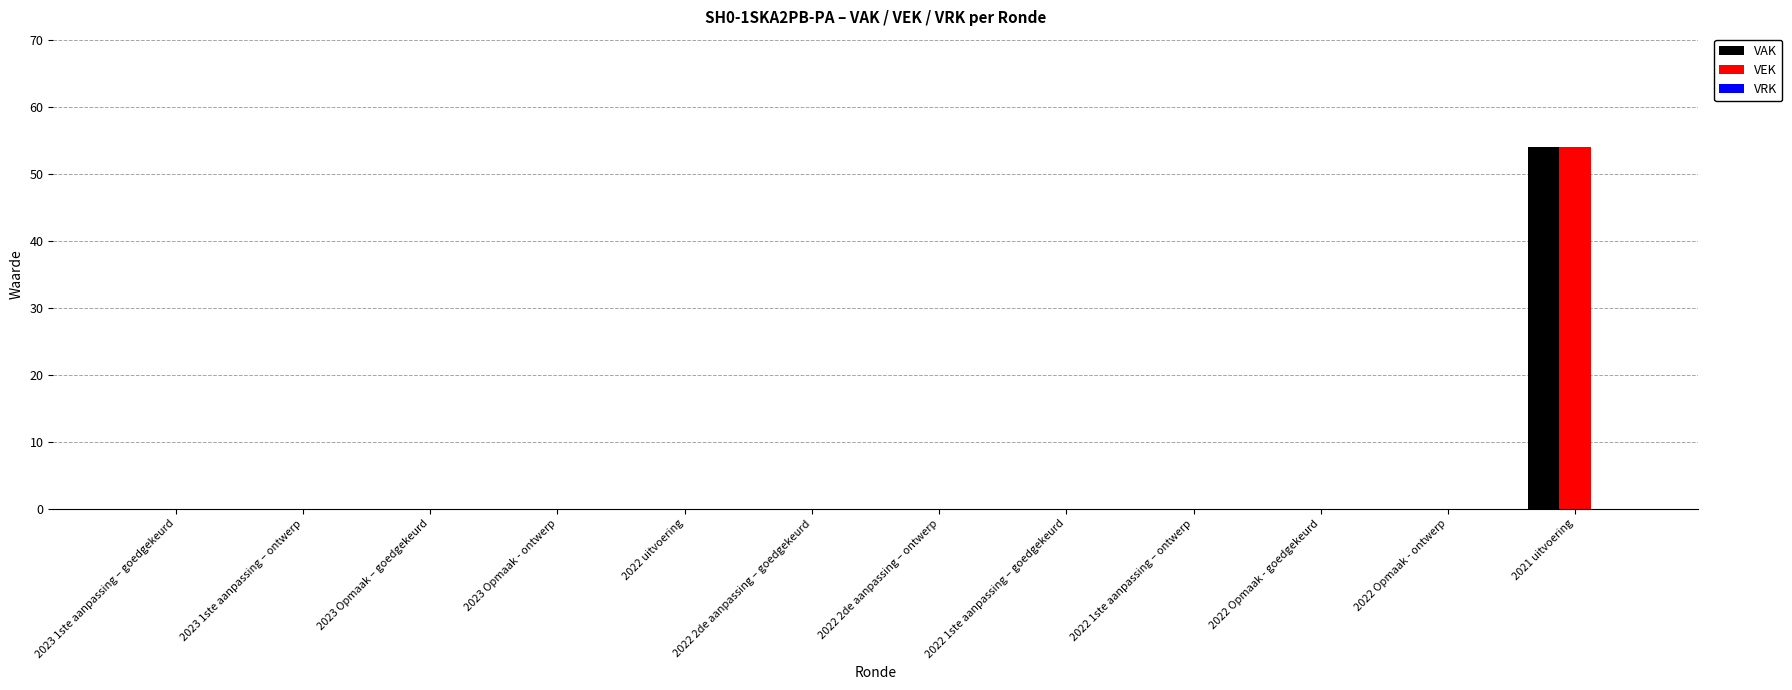

Which category has the highest value in the VAK series?

2021 uitvoering